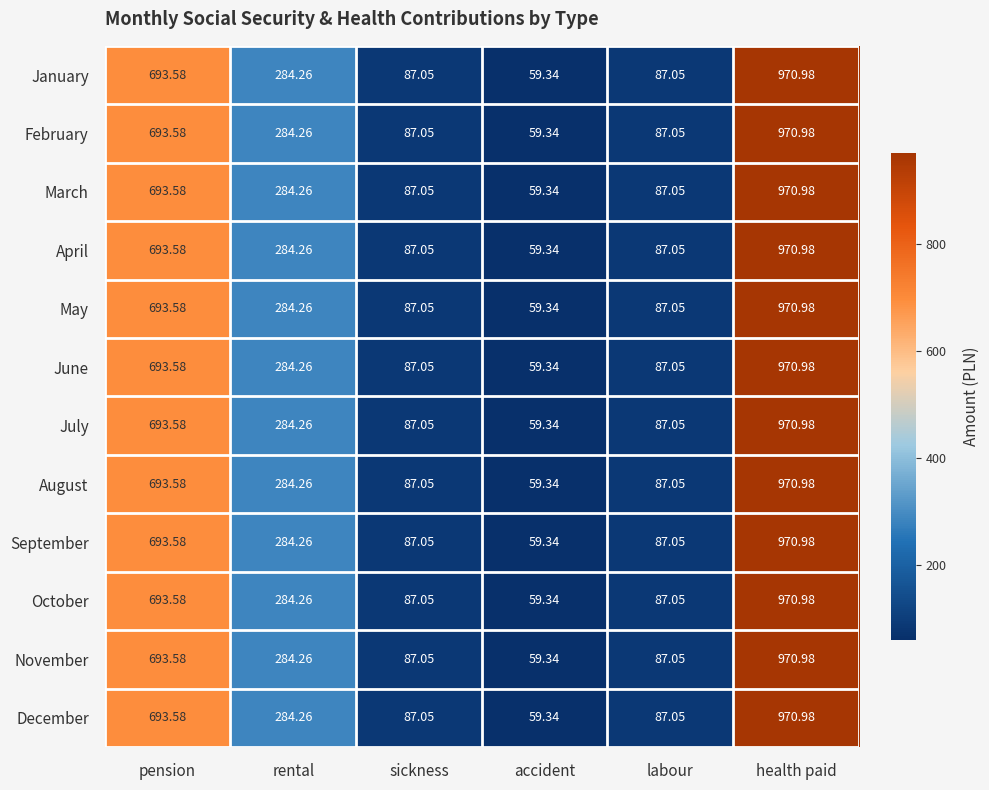

At which label is April closest to 515?

pension